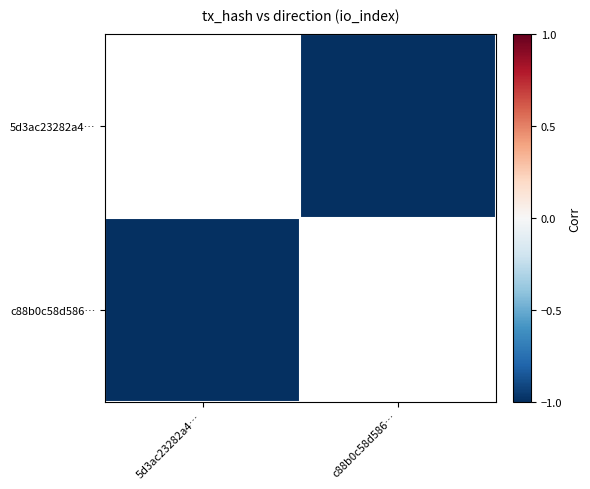

List the series in order of their peak value, lowest first.

5d3ac23282a4…, c88b0c58d586…